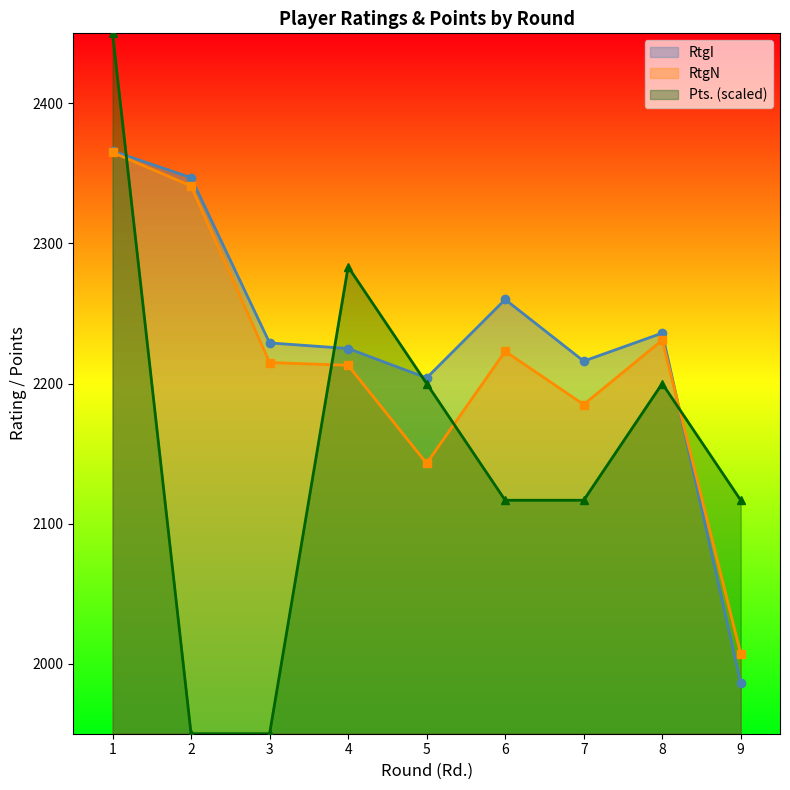

How many categories are shown in the chart?

9